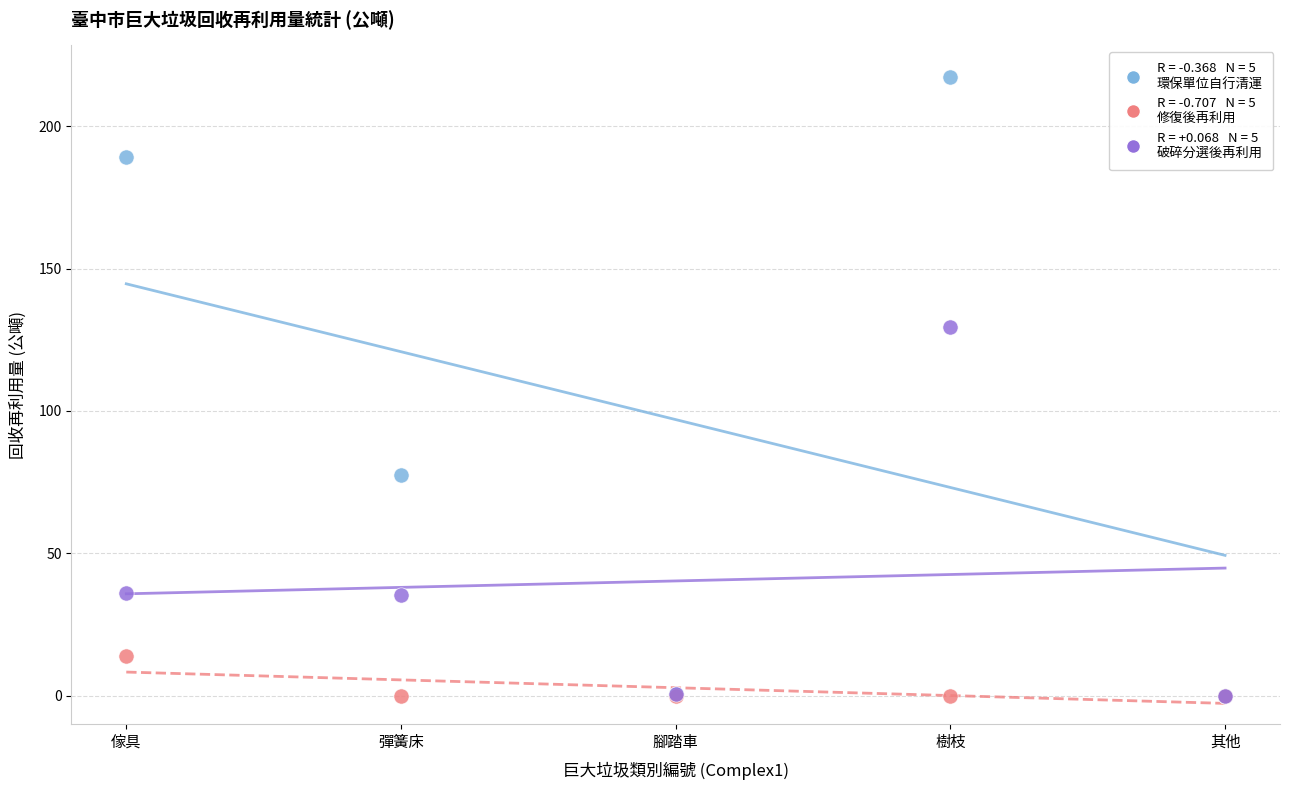

Across all series, what Y value is closest to 108?

129.6